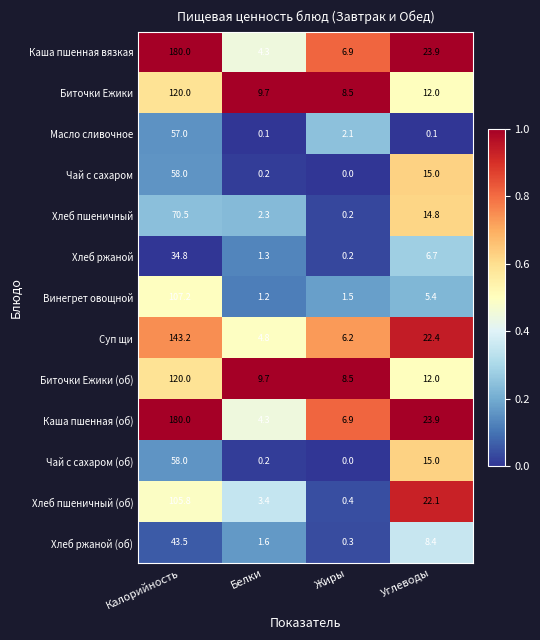

Which label corresponds to the smallest value in the chart?

Жиры